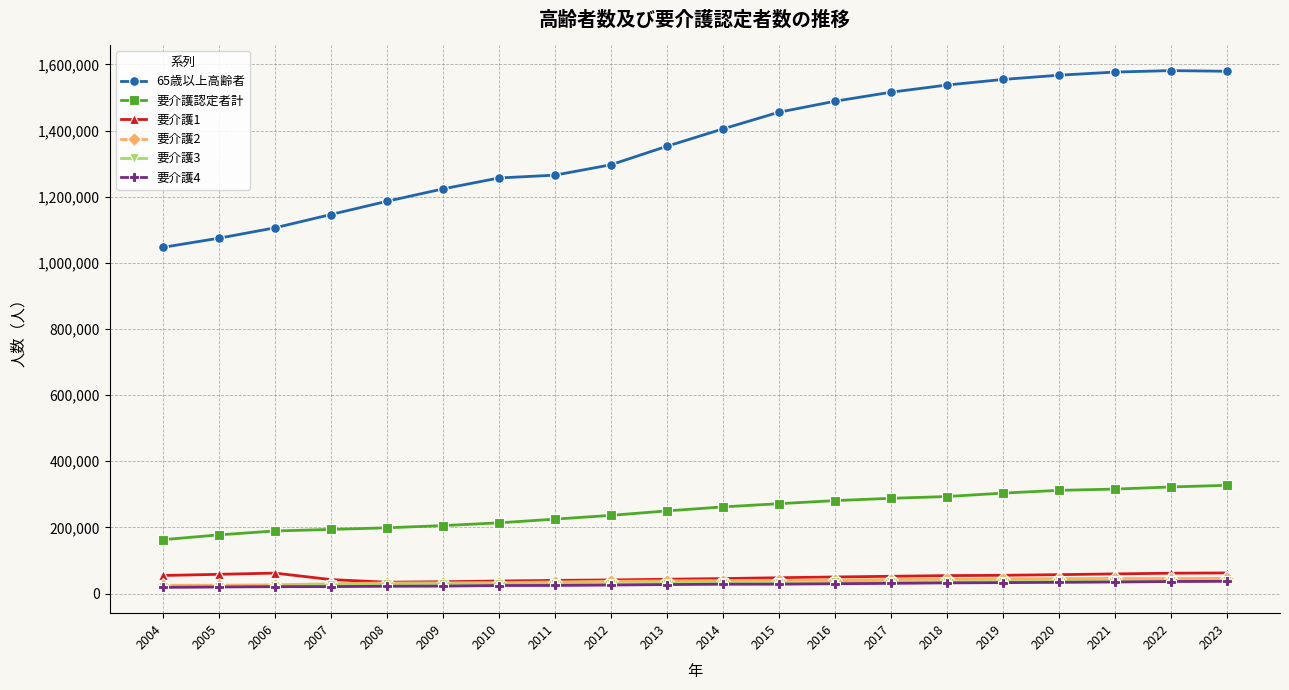

Is the value of 要介護認定者計 at 2021 greater than the value of 要介護2 at 2019?

Yes